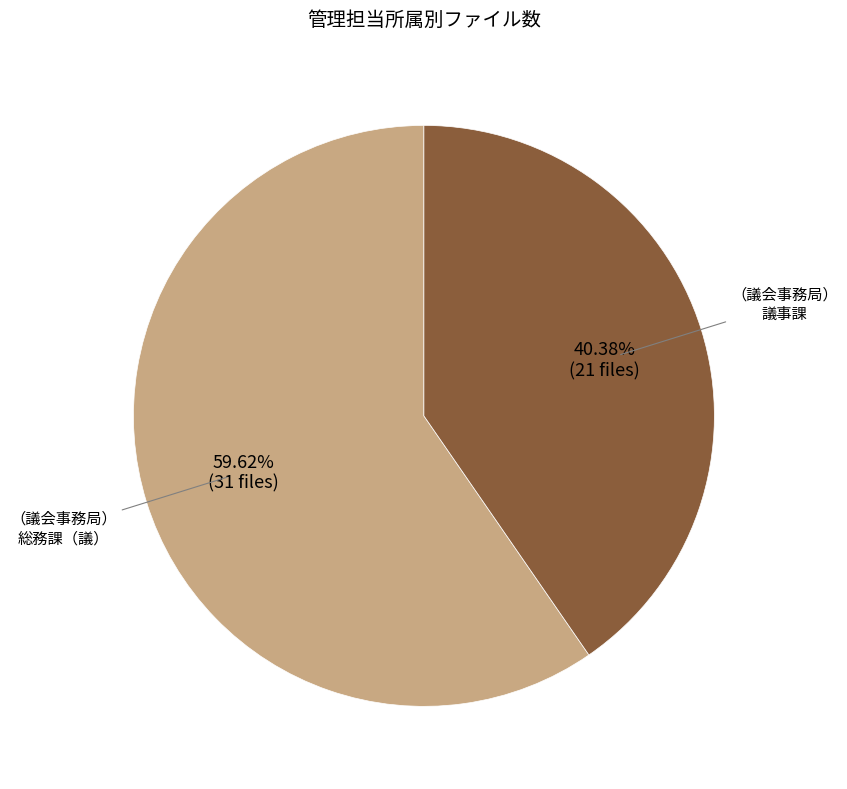

Is there any slice that represents more than half of the pie?

Yes